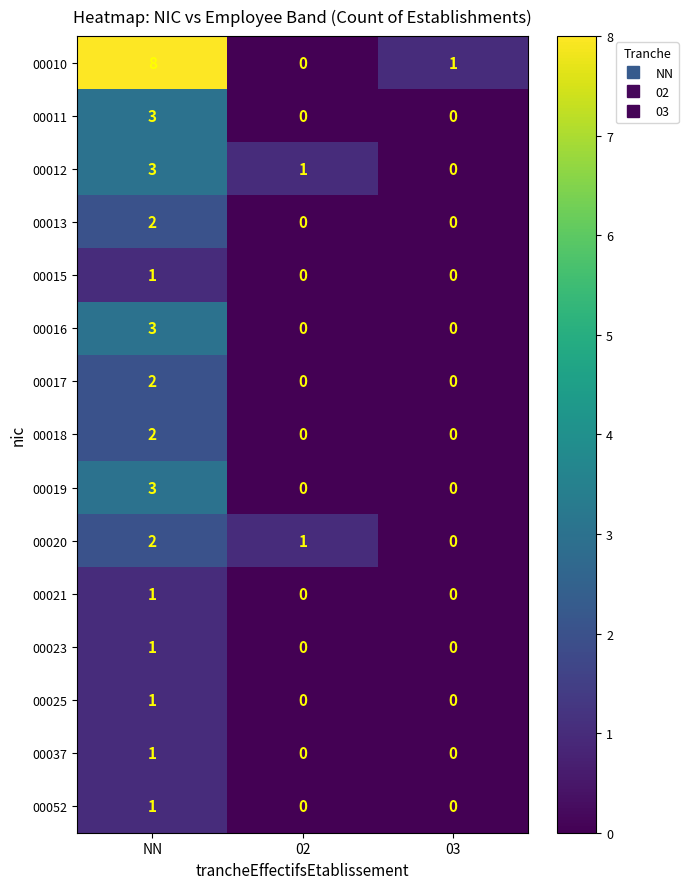

What is the difference between the maximum and minimum values in the 00016 series?

3